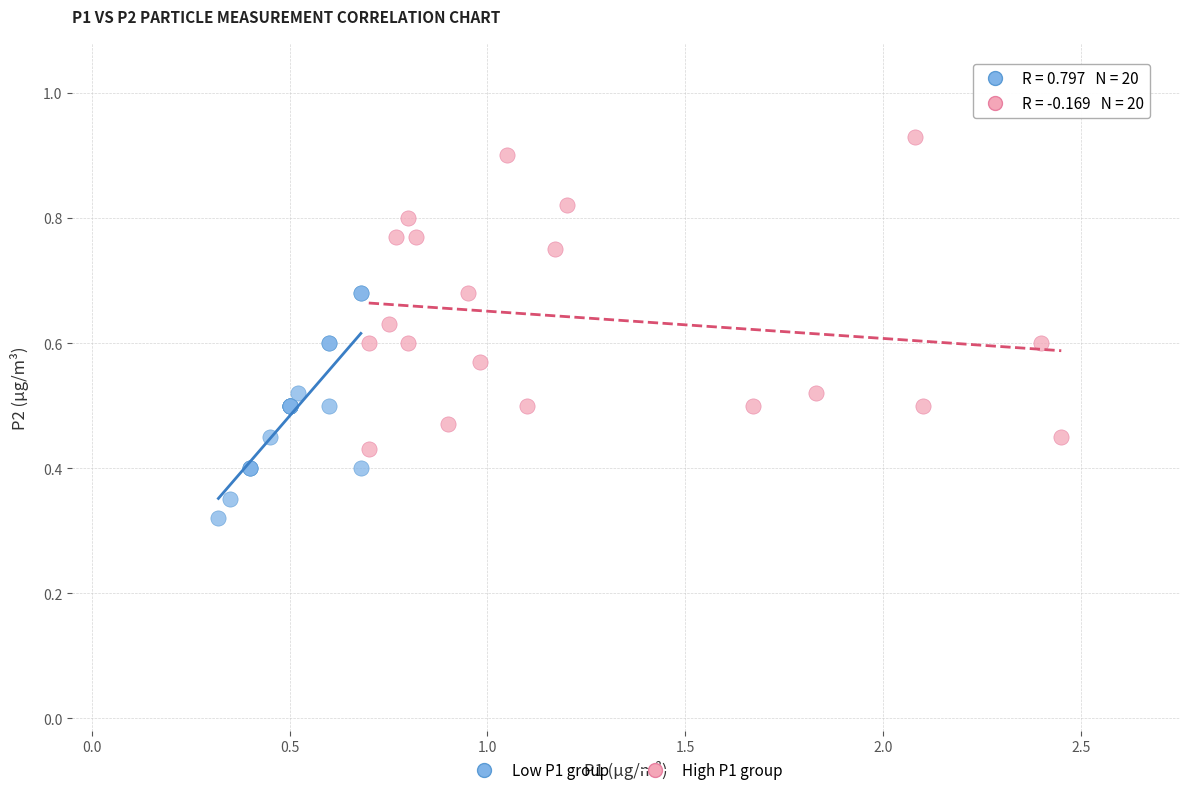

Which series reaches the minimum Y coordinate?

Low P1 group